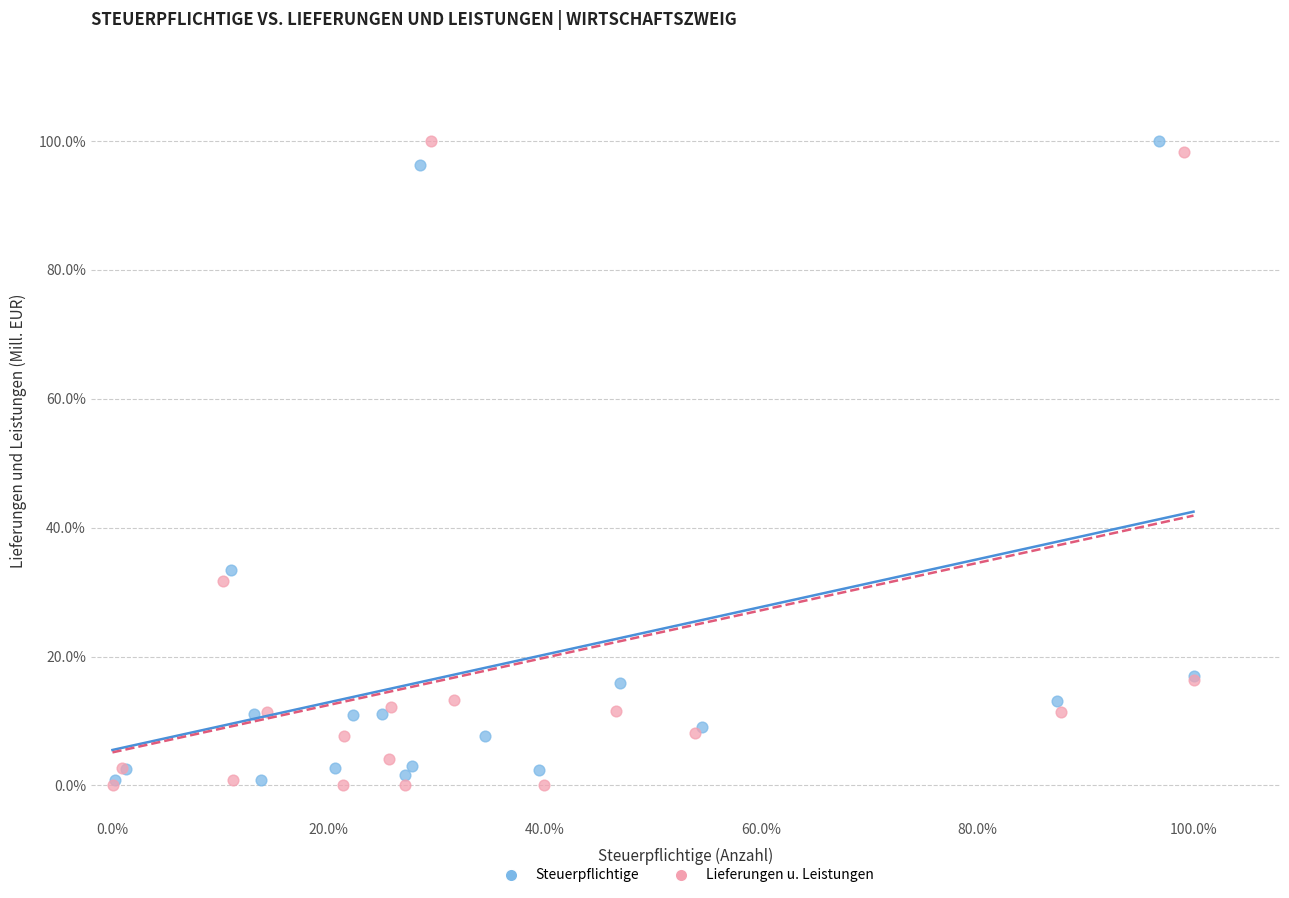

What are all the series names shown in the legend?

Steuerpflichtige, Lieferungen u. Leistungen